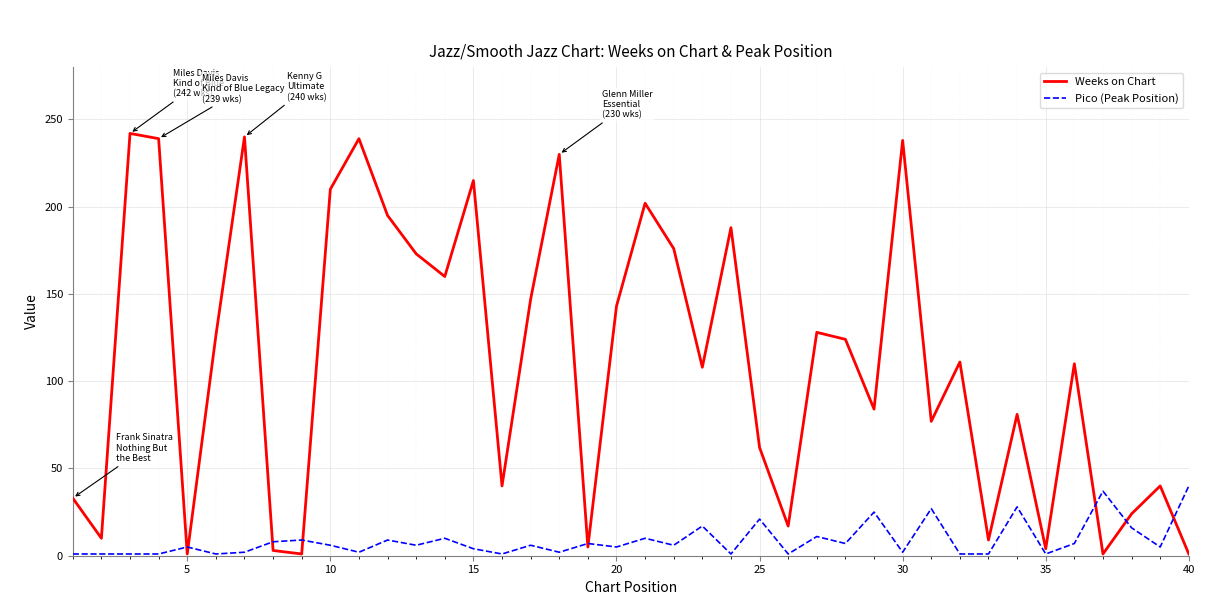

How many categories are shown in the chart?

40